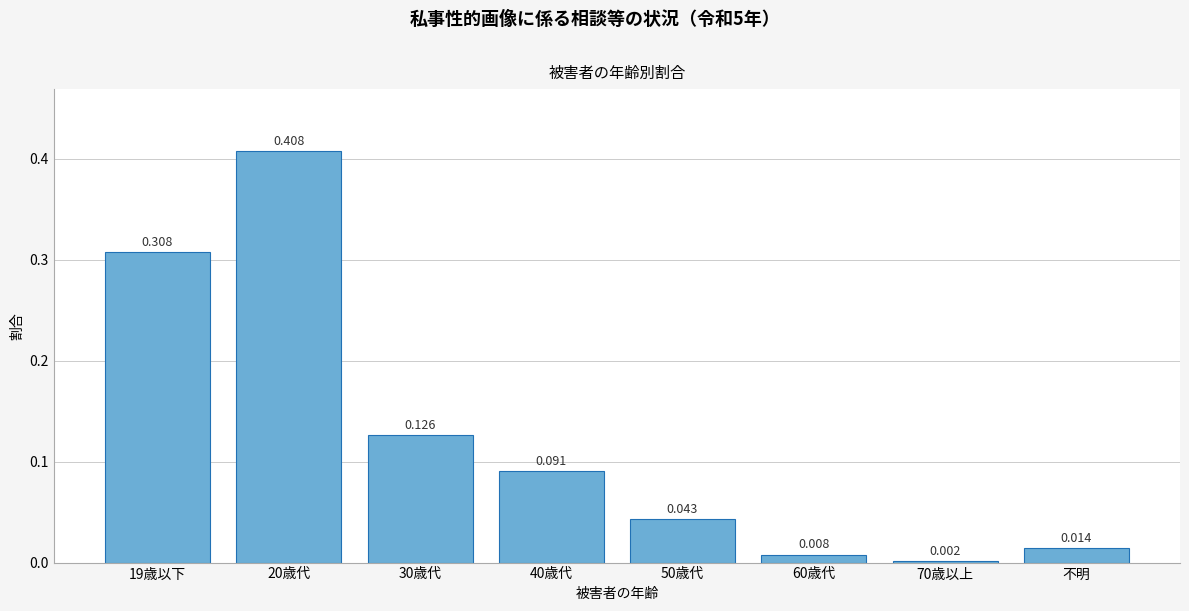

How many bars are there in total?

8